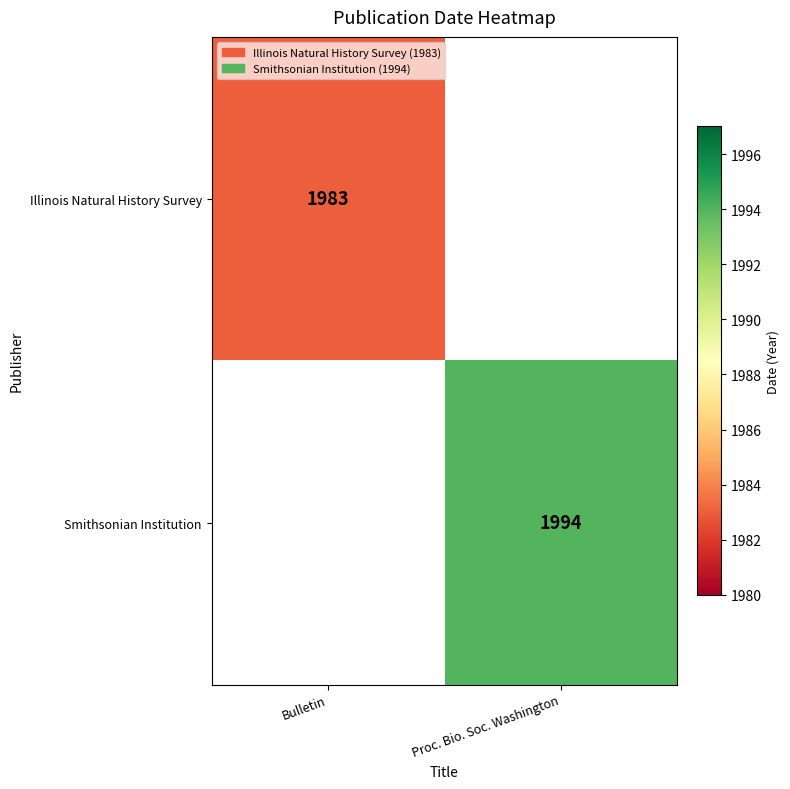

True or false: Smithsonian Institution has a value of 1994 at Proc. Bio. Soc. Washington.

True